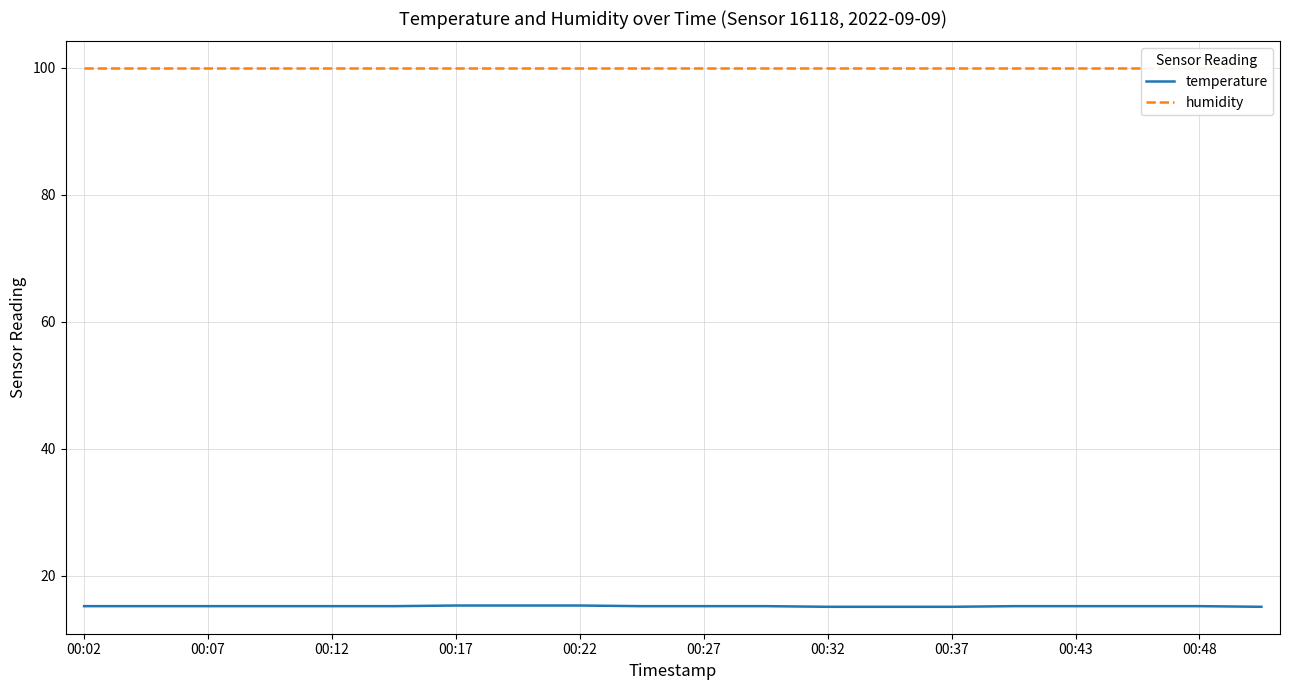

What is the approximate value of temperature at 00:43?

15.2